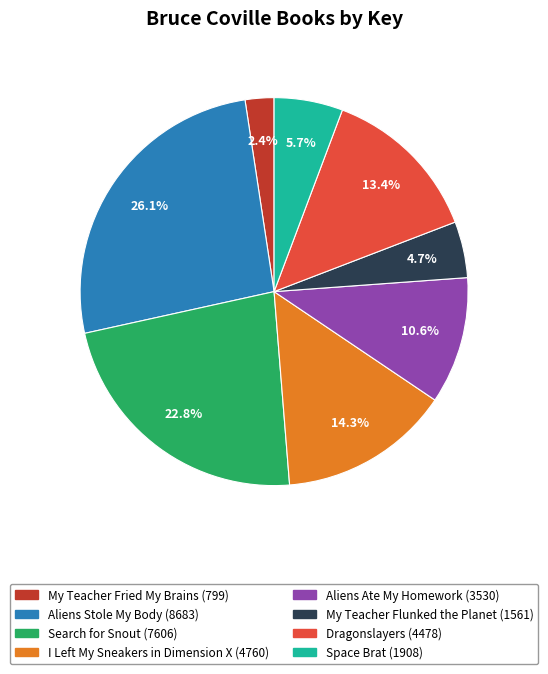

Which has a higher value, Aliens Stole My Body or Search for Snout?

Aliens Stole My Body